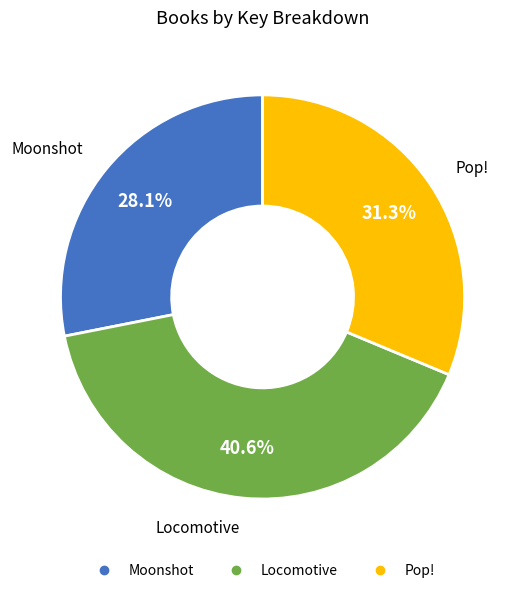

Rank the categories by value from lowest to highest.

Moonshot, Pop!, Locomotive